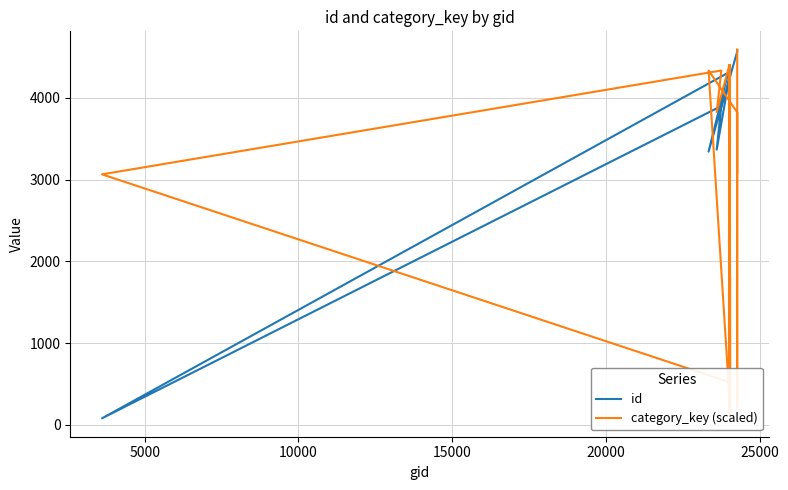

True or false: id and category_key (scaled) cross at least once.

True